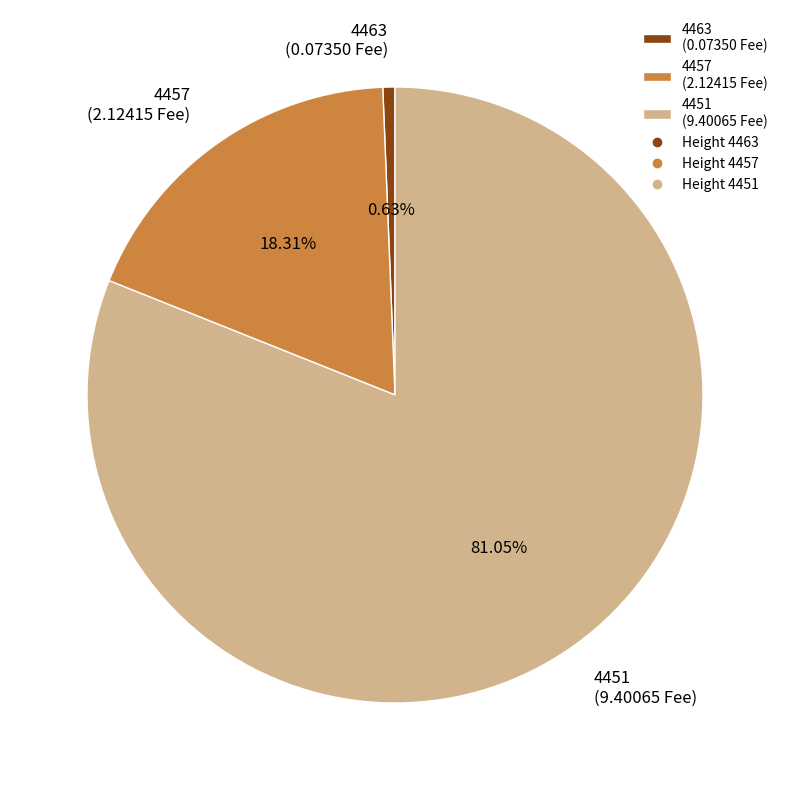

To the nearest percent, what is the difference between the largest and smallest slice percentages?

80%